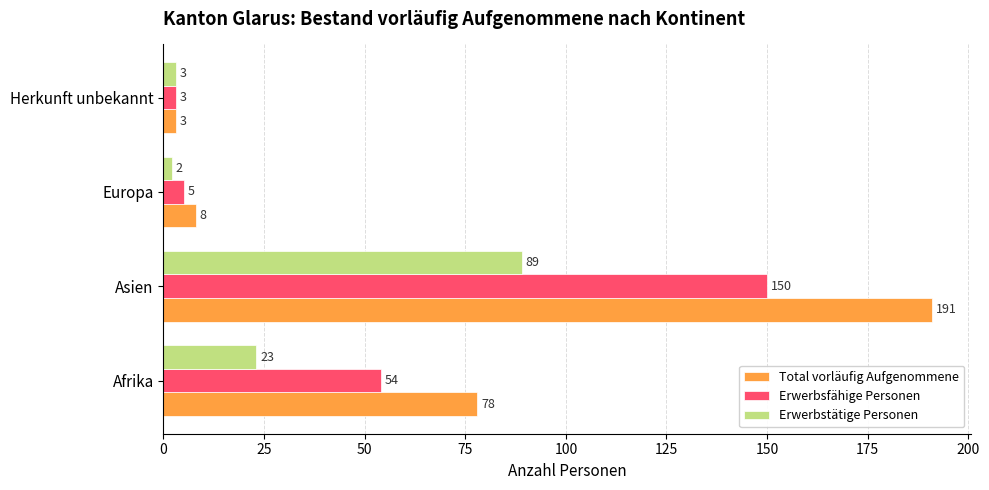

Which series has the widest spread of values?

Total vorläufig Aufgenommene